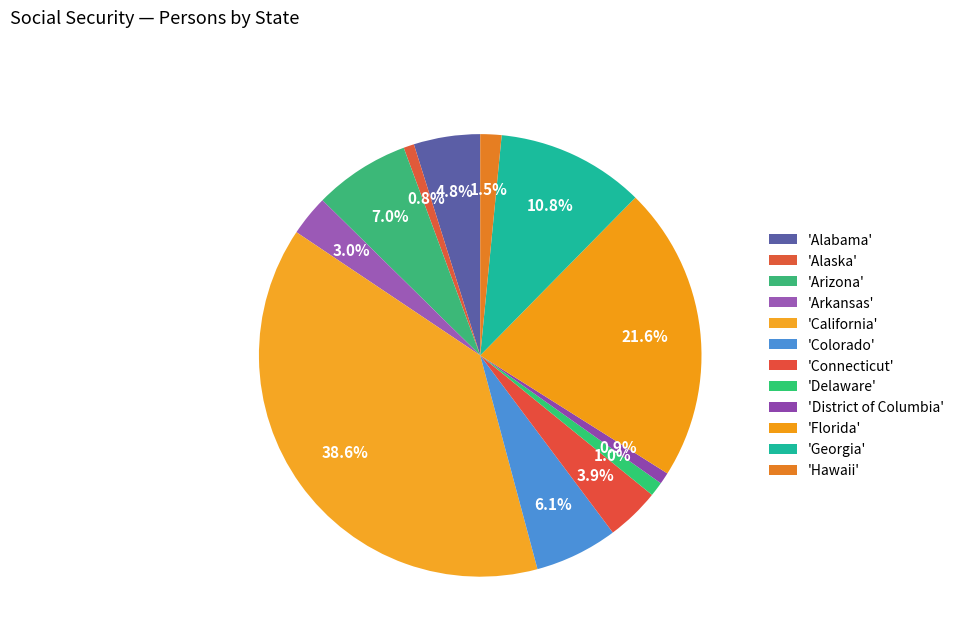

Count the number of slices in the pie.

12